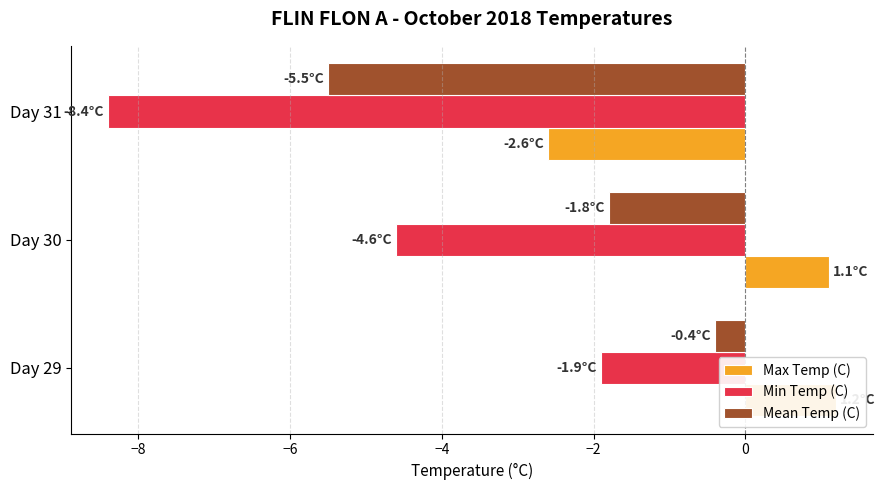

What is the smallest value displayed?

-8.4